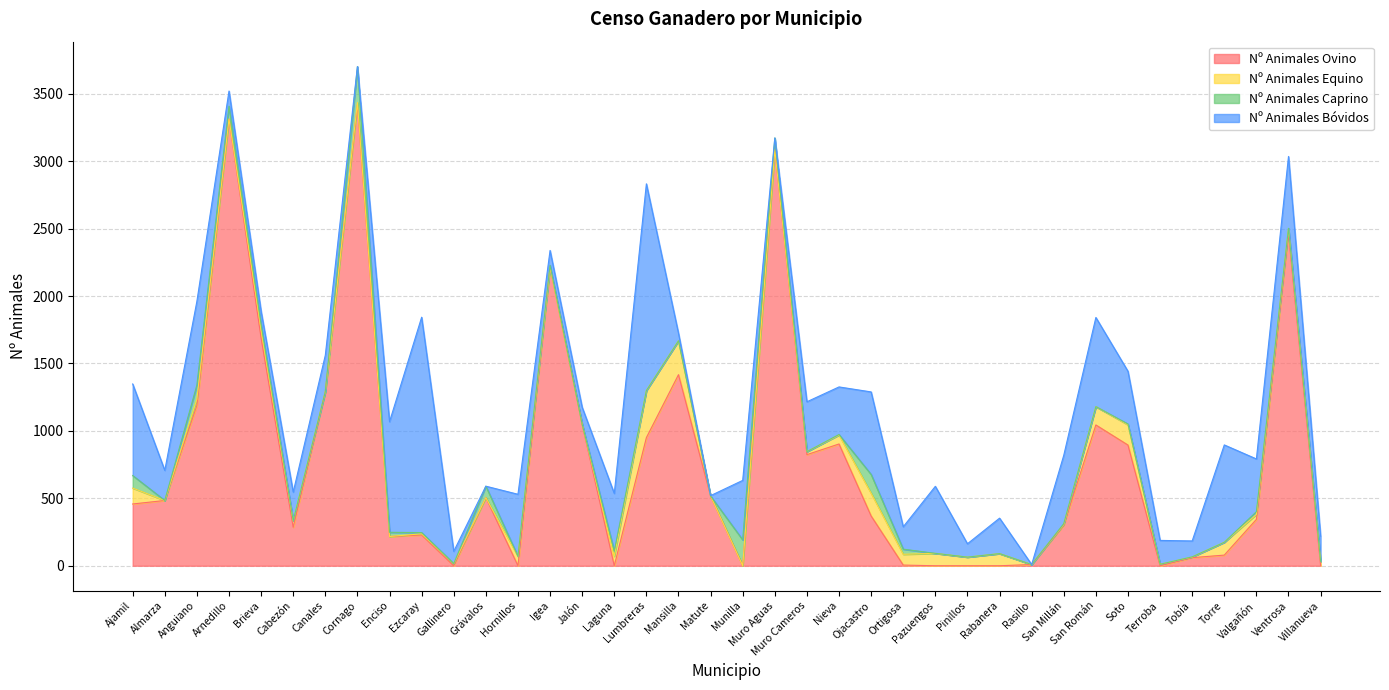

Does the chart display data point markers on the line(s)?

No